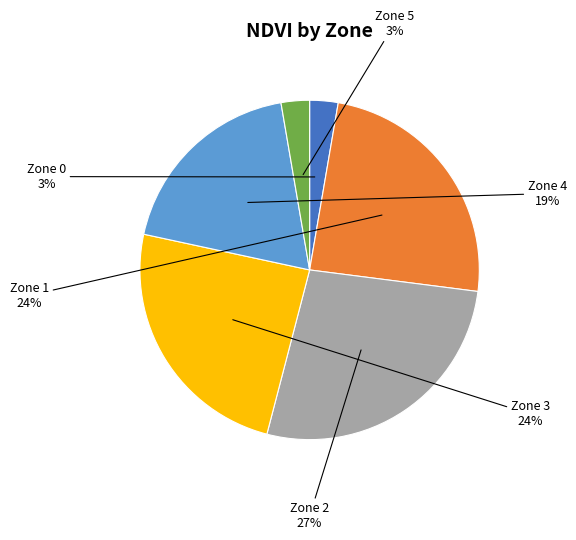

Which slice is the largest?

Zone 2